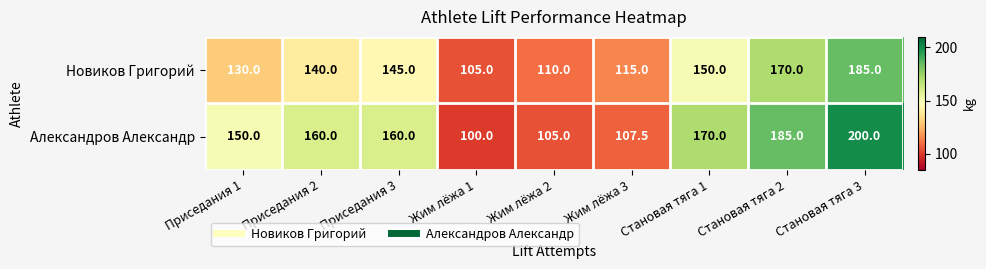

True or false: Новиков Григорий has a value of 51.5 at Жим лёжа 2.

False